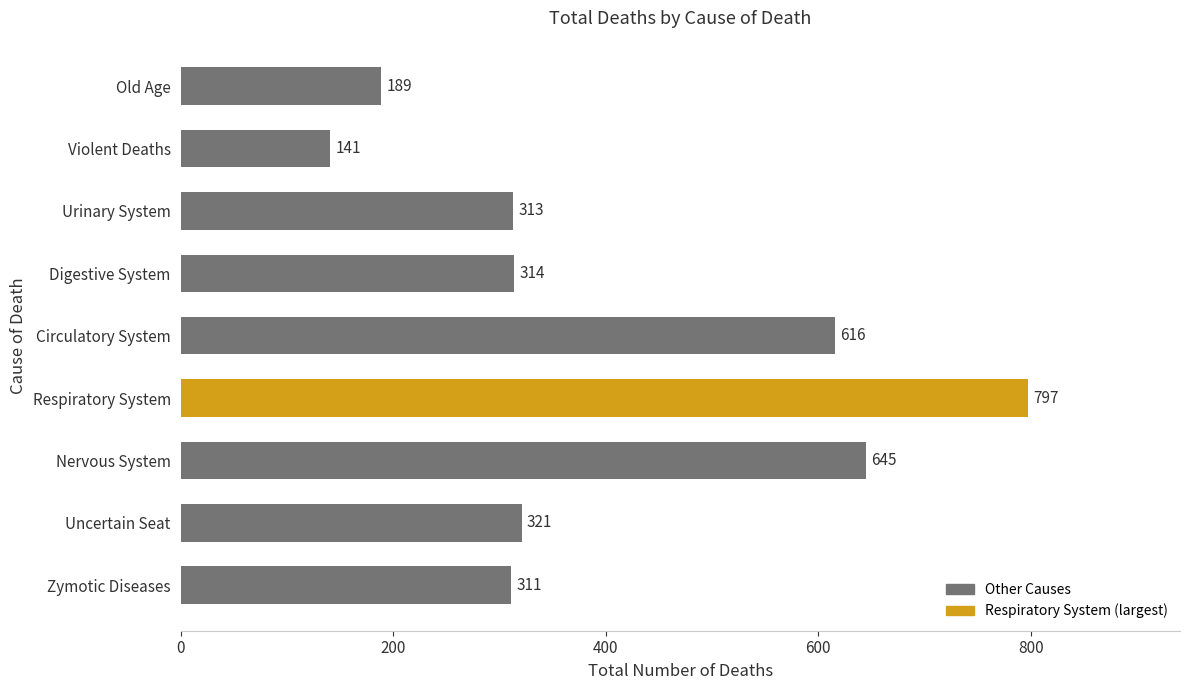

Are the bars grouped side by side (vs. stacked)?

No